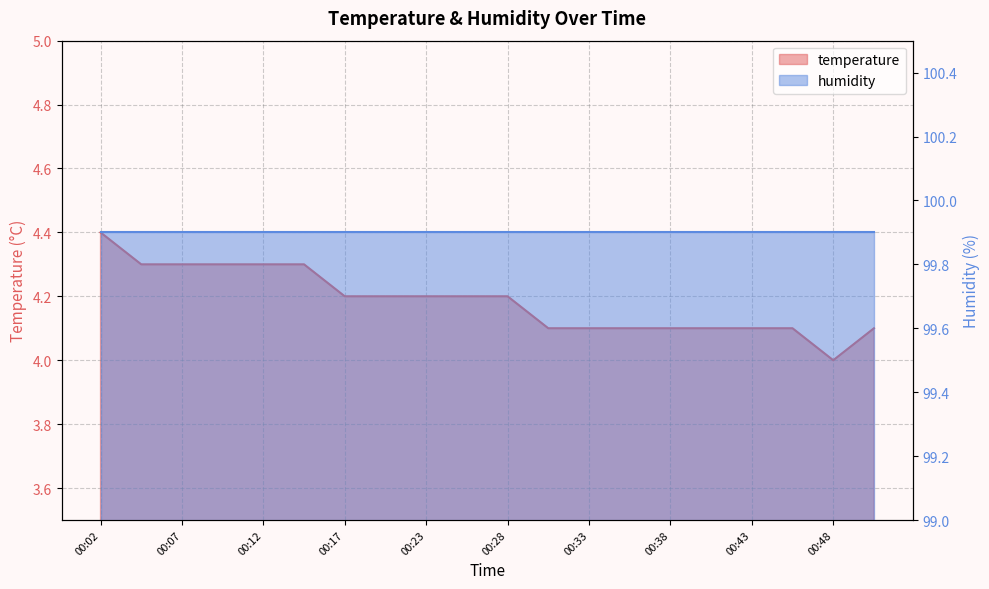

Rank the categories by value from highest to lowest.

00:02, 00:05, 00:07, 00:10, 00:12, 00:15, 00:17, 00:20, 00:23, 00:25, 00:28, 00:30, 00:33, 00:35, 00:38, 00:40, 00:43, 00:46, 00:51, 00:48